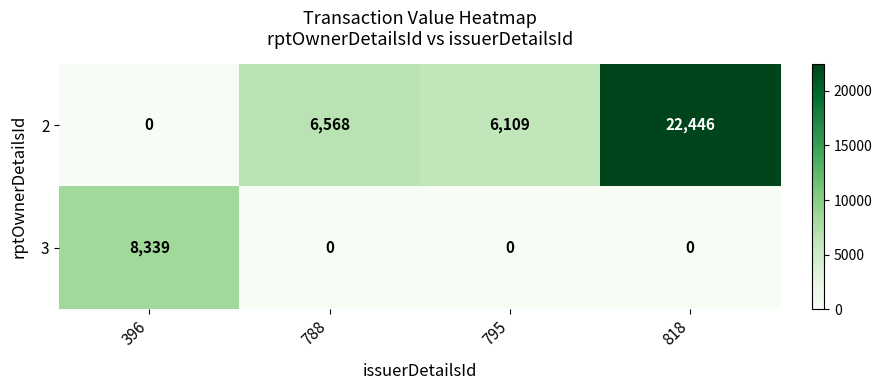

Which series has the largest total across all categories?

2